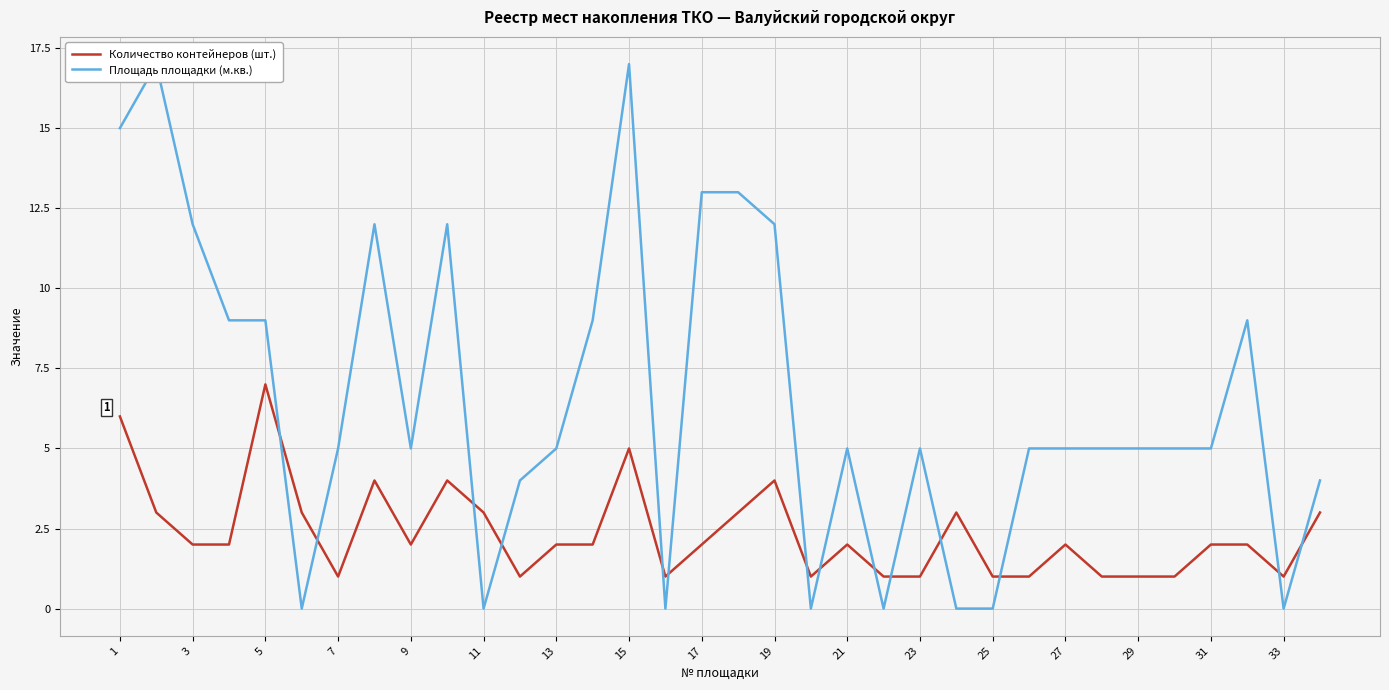

The value of Количество контейнеров (шт.) at 11 is 1. True or false?

False